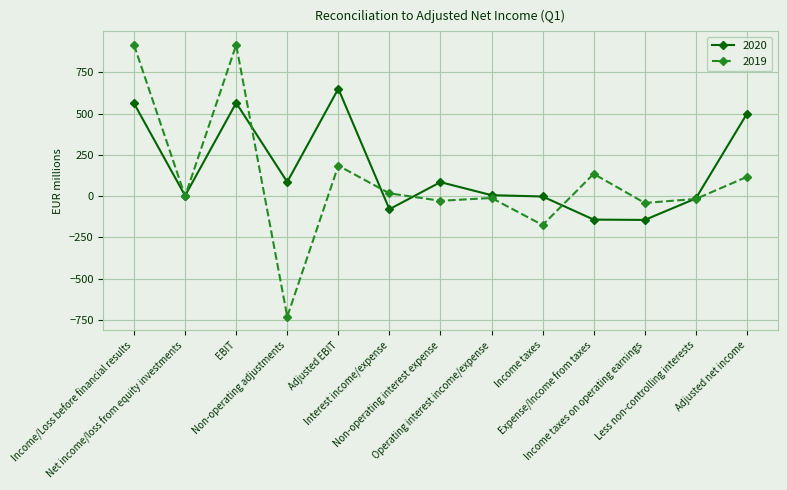

What is the difference between the second highest and minimum values in the 2019 series?

1646